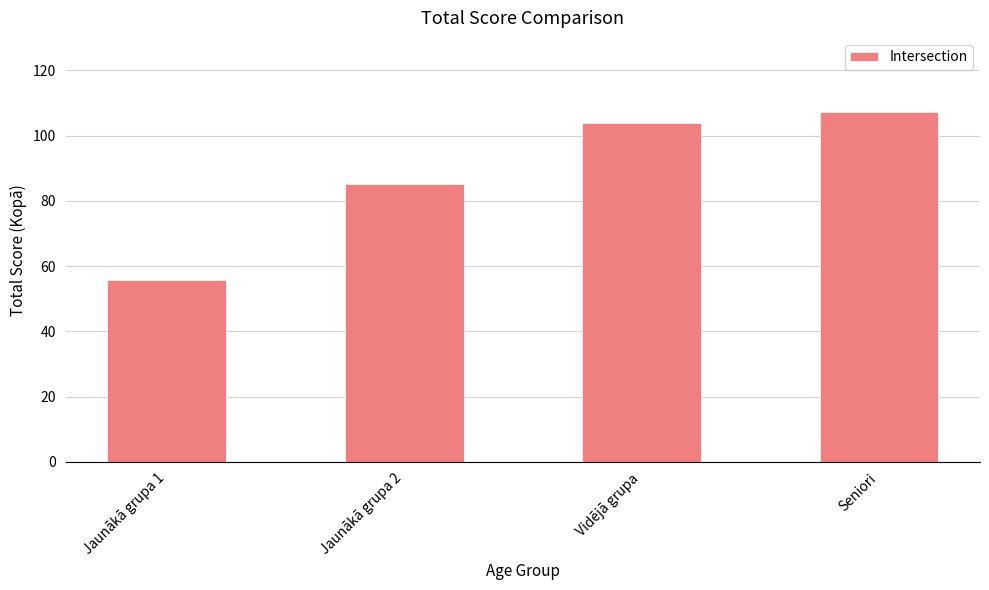

Where does the data first go above 103?

Vidējā grupa